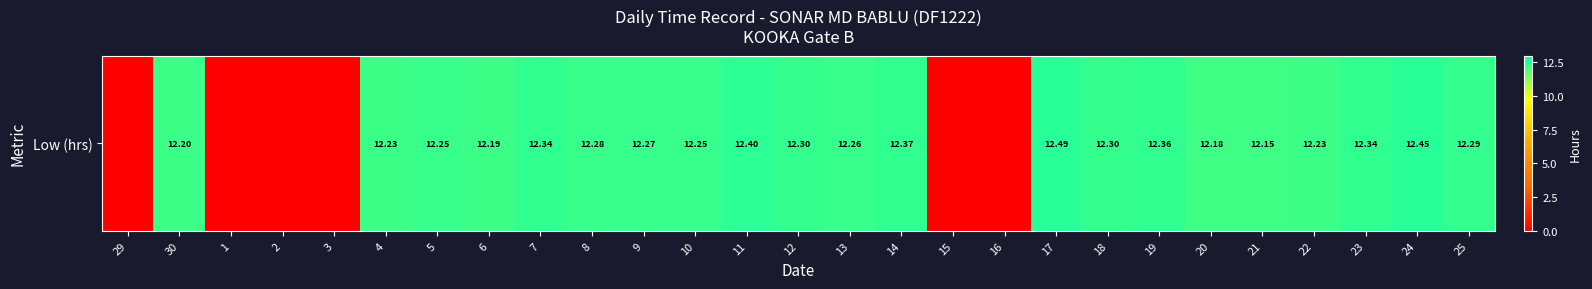

Between 12 and 22, which is larger?

12